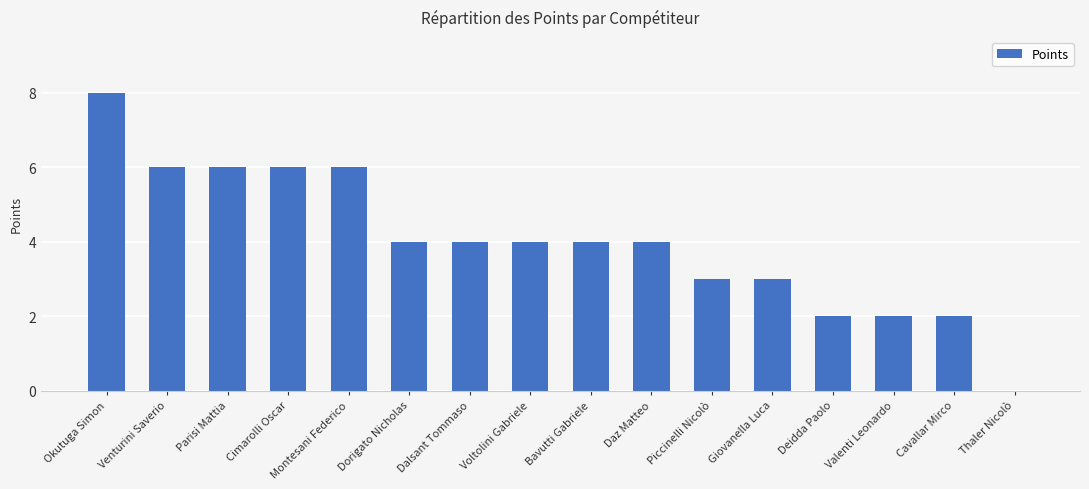

Approximately how many times larger is the value at Venturini Saverio compared to Valenti Leonardo?

3.0